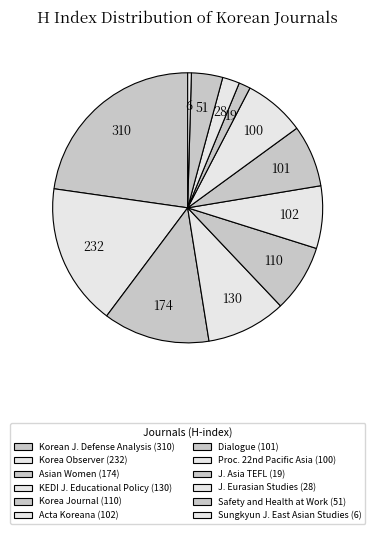

How many segments does this pie chart have?

12